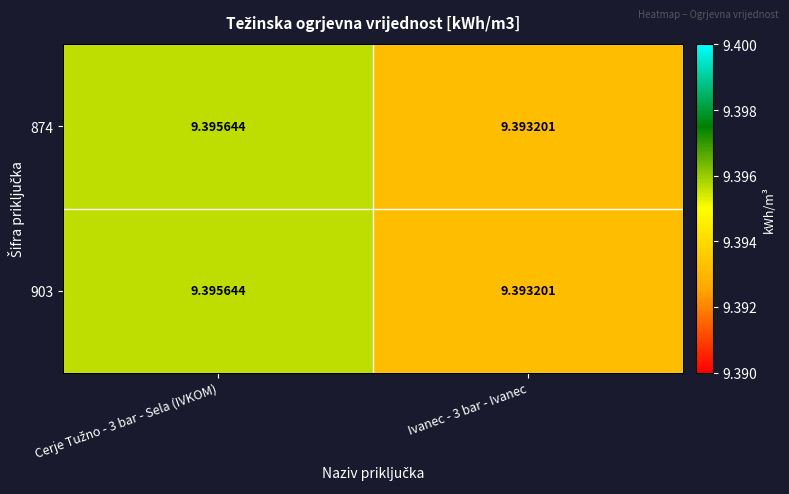

Count the number of categories in the chart.

2